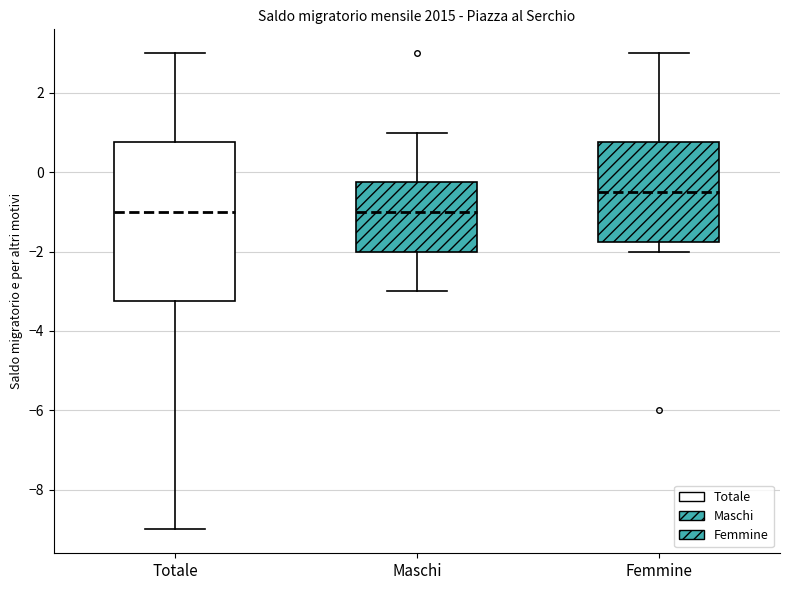

Where is the lower edge of the box for Totale on the y-axis? The values are not printed on the chart, so give them approximately, as read against the axis.

-3.2